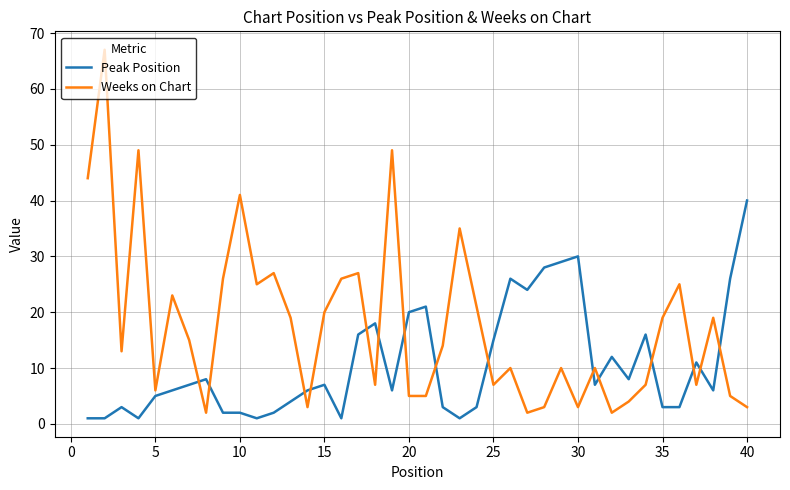

What is the maximum value for Weeks on Chart?

67